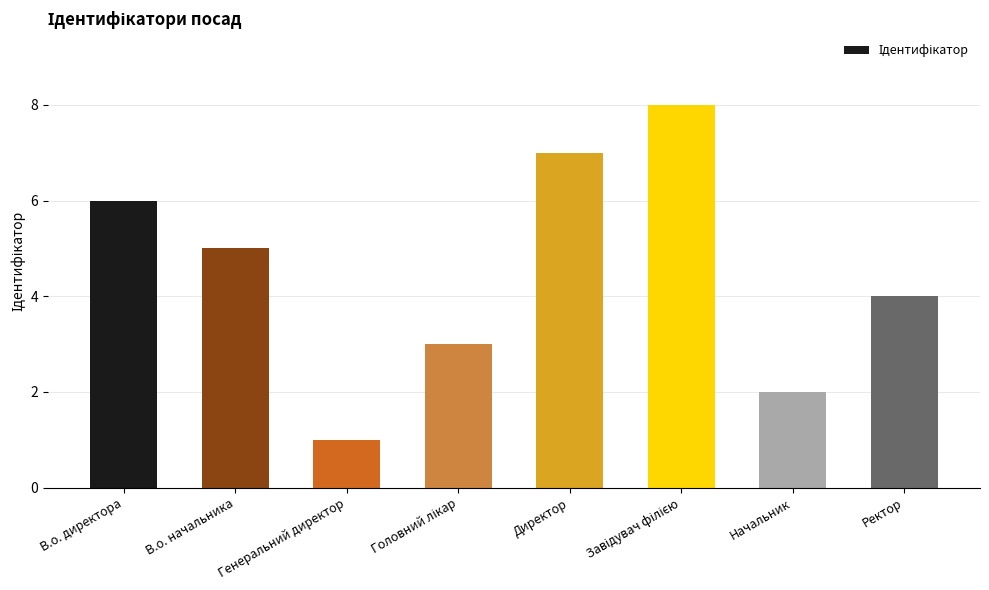

What is the label of the 4th bar from the right?

Директор